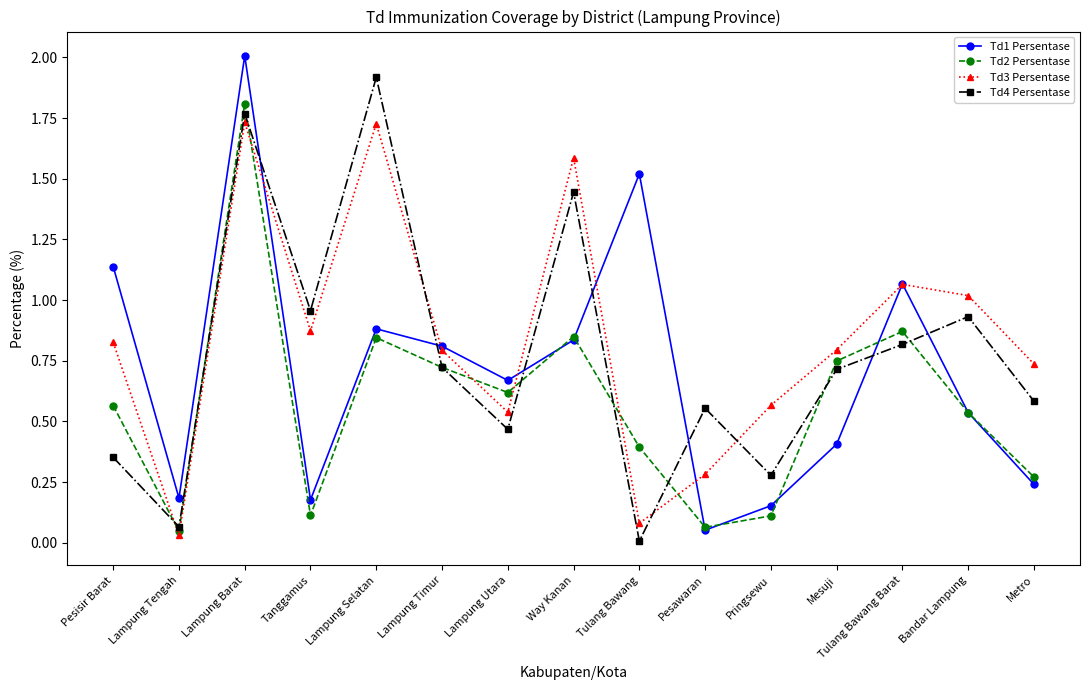

Which label corresponds to the largest value in the chart?

Lampung Barat